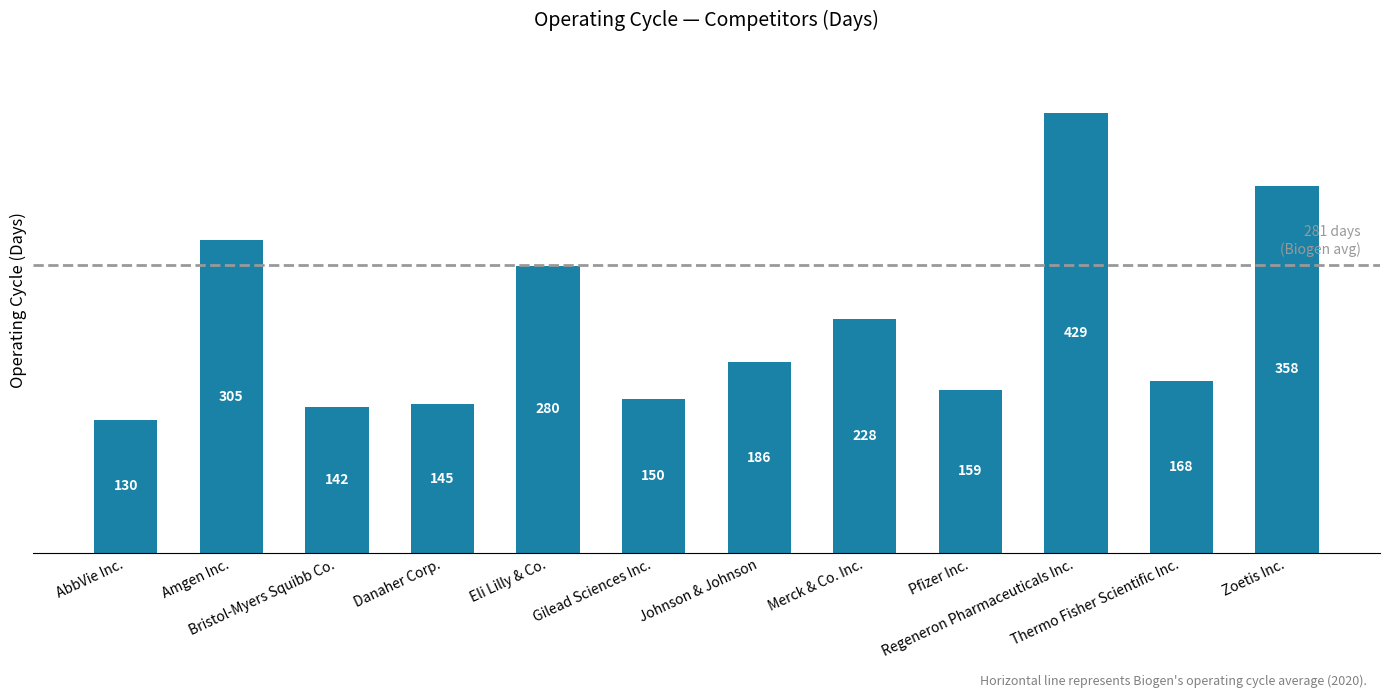

Reading left to right, extract all data points from this chart.

AbbVie Inc.=130	Amgen Inc.=305	Bristol-Myers Squibb Co.=142	Danaher Corp.=145	Eli Lilly & Co.=280	Gilead Sciences Inc.=150	Johnson & Johnson=186	Merck & Co. Inc.=228	Pfizer Inc.=159	Regeneron Pharmaceuticals Inc.=429	Thermo Fisher Scientific Inc.=168	Zoetis Inc.=358